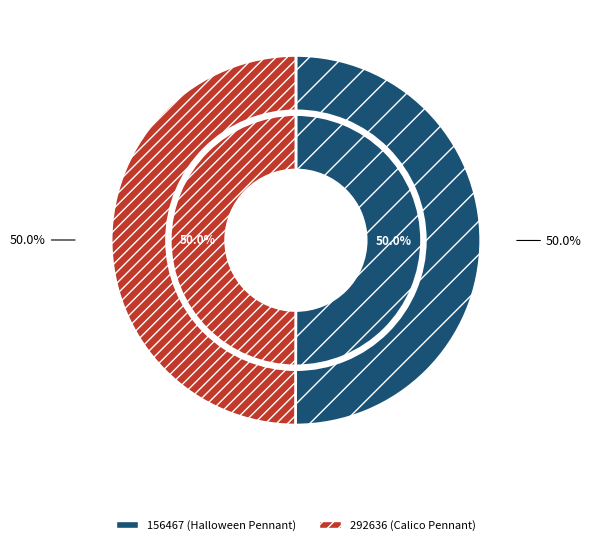

How many segments does this pie chart have?

2